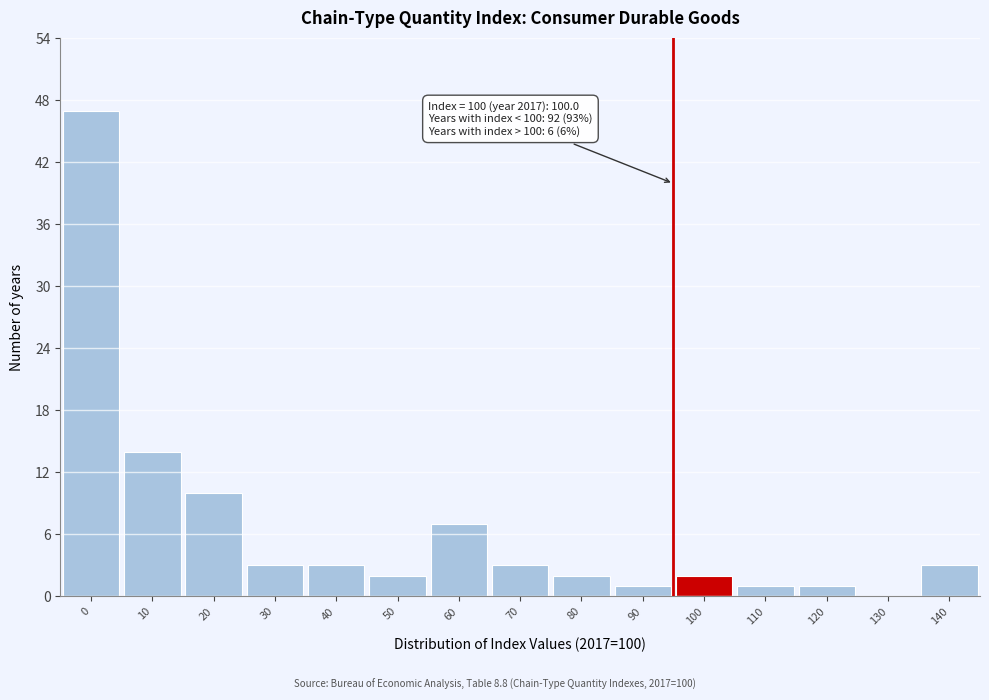

Reading right to left, list all the values displayed in this chart.

140=3	130=0	120=1	110=1	100=2	90=1	80=2	70=3	60=7	50=2	40=3	30=3	20=10	10=14	0=47